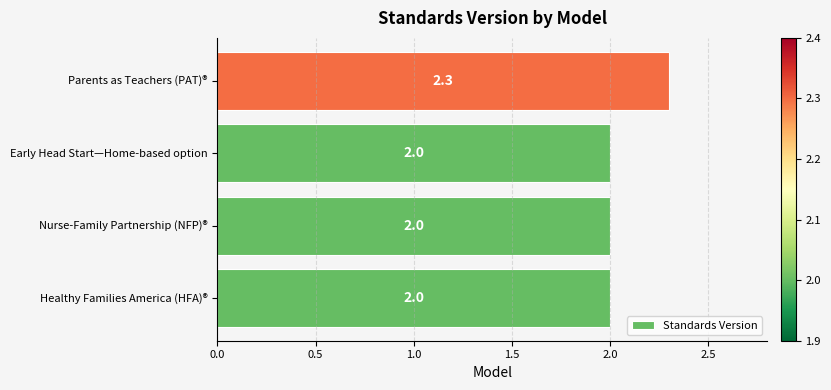

True or false: the data shows 2.0 at Healthy Families America (HFA)®.

True